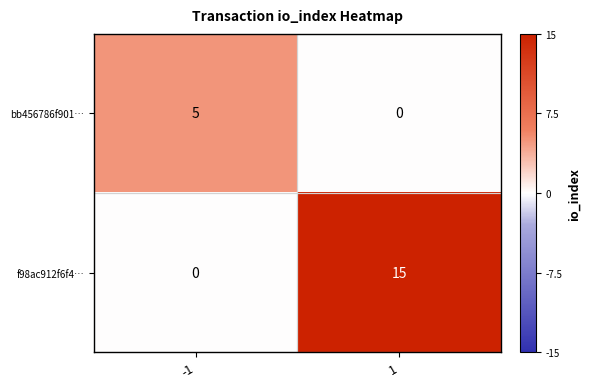

What is the spread (max minus min) of values at 1?

15